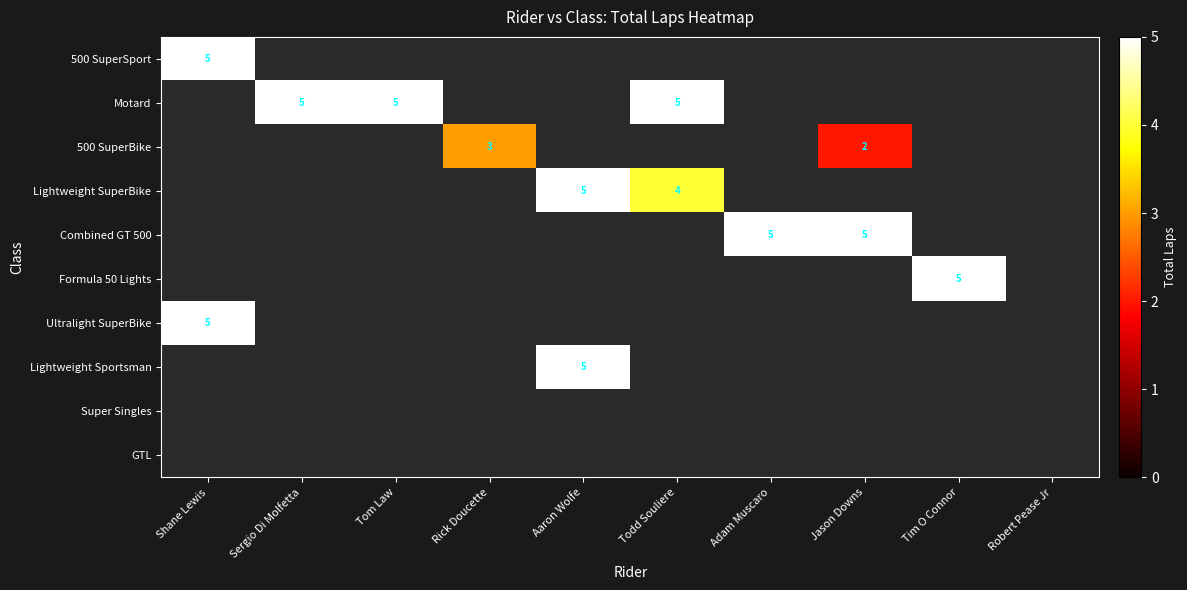

Is it true that Motard equals 5 at Tom Law?

True